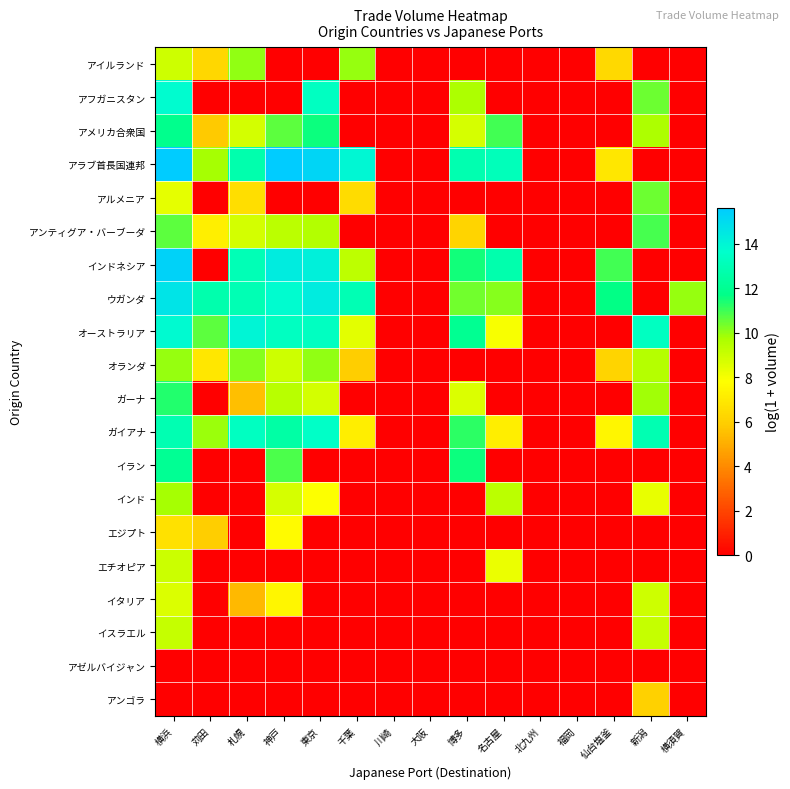

Reading right to left, extract all data points from this chart.

アイルランド: 横須賀=0.0	新潟=0.0	仙台塩釜=6.4	福岡=0.0	北九州=0.0	名古屋=0.0	博多=0.0	大阪=0.0	川崎=0.0	千葉=10.0	東京=0.0	神戸=0.0	札幌=10.0	苅田=6.3	横浜=8.9
アフガニスタン: 横須賀=0.0	新潟=10.5	仙台塩釜=0.0	福岡=0.0	北九州=0.0	名古屋=0.0	博多=9.7	大阪=0.0	川崎=0.0	千葉=0.0	東京=13.3	神戸=0.0	札幌=0.0	苅田=0.0	横浜=13.7
アメリカ合衆国: 横須賀=0.0	新潟=9.6	仙台塩釜=0.0	福岡=0.0	北九州=0.0	名古屋=10.9	博多=8.8	大阪=0.0	川崎=0.0	千葉=0.0	東京=11.6	神戸=10.7	札幌=8.8	苅田=5.8	横浜=11.8
アラブ首長国連邦: 横須賀=0.0	新潟=0.0	仙台塩釜=6.9	福岡=0.0	北九州=0.0	名古屋=13.2	博多=12.9	大阪=0.0	川崎=0.0	千葉=14.0	東京=15.2	神戸=15.6	札幌=12.8	苅田=9.8	横浜=15.6
アルメニア: 横須賀=0.0	新潟=10.5	仙台塩釜=0.0	福岡=0.0	北九州=0.0	名古屋=0.0	博多=0.0	大阪=0.0	川崎=0.0	千葉=6.5	東京=0.0	神戸=0.0	札幌=6.6	苅田=0.0	横浜=8.4
アンティグア・バーブーダ: 横須賀=0.0	新潟=10.9	仙台塩釜=0.0	福岡=0.0	北九州=0.0	名古屋=0.0	博多=6.2	大阪=0.0	川崎=0.0	千葉=0.0	東京=9.6	神戸=9.3	札幌=8.8	苅田=7.2	横浜=10.6
インドネシア: 横須賀=0.0	新潟=0.0	仙台塩釜=11.0	福岡=0.0	北九州=0.0	名古屋=12.8	博多=11.5	大阪=0.0	川崎=0.0	千葉=9.3	東京=14.2	神戸=14.4	札幌=13.0	苅田=0.0	横浜=15.3
ウガンダ: 横須賀=10.0	新潟=0.0	仙台塩釜=11.7	福岡=0.0	北九州=0.0	名古屋=10.2	博多=10.4	大阪=0.0	川崎=0.0	千葉=13.0	東京=14.4	神戸=13.8	札幌=13.0	苅田=12.8	横浜=14.7
オーストラリア: 横須賀=0.0	新潟=13.3	仙台塩釜=0.0	福岡=0.0	北九州=0.0	名古屋=8.0	博多=12.0	大阪=0.0	川崎=0.0	千葉=8.5	東京=13.3	神戸=13.3	札幌=14.0	苅田=10.7	横浜=13.8
オランダ: 横須賀=0.0	新潟=9.5	仙台塩釜=6.2	福岡=0.0	北九州=0.0	名古屋=0.0	博多=0.0	大阪=0.0	川崎=0.0	千葉=5.9	東京=10.0	神戸=9.0	札幌=10.1	苅田=6.9	横浜=10.0
ガーナ: 横須賀=0.0	新潟=9.8	仙台塩釜=0.0	福岡=0.0	北九州=0.0	名古屋=0.0	博多=8.6	大阪=0.0	川崎=0.0	千葉=0.0	東京=8.8	神戸=9.4	札幌=5.5	苅田=0.0	横浜=11.3
ガイアナ: 横須賀=0.0	新潟=12.9	仙台塩釜=7.5	福岡=0.0	北九州=0.0	名古屋=7.2	博多=11.2	大阪=0.0	川崎=0.0	千葉=7.2	東京=13.5	神戸=12.6	札幌=13.3	苅田=9.9	横浜=12.9
イラン: 横須賀=0.0	新潟=0.0	仙台塩釜=0.0	福岡=0.0	北九州=0.0	名古屋=0.0	博多=11.5	大阪=0.0	川崎=0.0	千葉=0.0	東京=0.0	神戸=10.8	札幌=0.0	苅田=0.0	横浜=12.1
インド: 横須賀=0.0	新潟=8.3	仙台塩釜=0.0	福岡=0.0	北九州=0.0	名古屋=9.3	博多=0.0	大阪=0.0	川崎=0.0	千葉=0.0	東京=7.8	神戸=8.8	札幌=0.0	苅田=0.0	横浜=9.8
エジプト: 横須賀=0.0	新潟=0.0	仙台塩釜=0.0	福岡=0.0	北九州=0.0	名古屋=0.0	博多=0.0	大阪=0.0	川崎=0.0	千葉=0.0	東京=0.0	神戸=7.7	札幌=0.0	苅田=5.9	横浜=6.7
エチオピア: 横須賀=0.0	新潟=0.0	仙台塩釜=0.0	福岡=0.0	北九州=0.0	名古屋=8.2	博多=0.0	大阪=0.0	川崎=0.0	千葉=0.0	東京=0.0	神戸=0.0	札幌=0.0	苅田=0.0	横浜=9.0
イタリア: 横須賀=0.0	新潟=8.9	仙台塩釜=0.0	福岡=0.0	北九州=0.0	名古屋=0.0	博多=0.0	大阪=0.0	川崎=0.0	千葉=0.0	東京=0.0	神戸=7.5	札幌=5.3	苅田=0.0	横浜=8.6
イスラエル: 横須賀=0.0	新潟=9.1	仙台塩釜=0.0	福岡=0.0	北九州=0.0	名古屋=0.0	博多=0.0	大阪=0.0	川崎=0.0	千葉=0.0	東京=0.0	神戸=0.0	札幌=0.0	苅田=0.0	横浜=9.1
アゼルバイジャン: 横須賀=0.0	新潟=0.0	仙台塩釜=0.0	福岡=0.0	北九州=0.0	名古屋=0.0	博多=0.0	大阪=0.0	川崎=0.0	千葉=0.0	東京=0.0	神戸=0.0	札幌=0.0	苅田=0.0	横浜=0.0
アンゴラ: 横須賀=0.0	新潟=6.0	仙台塩釜=0.0	福岡=0.0	北九州=0.0	名古屋=0.0	博多=0.0	大阪=0.0	川崎=0.0	千葉=0.0	東京=0.0	神戸=0.0	札幌=0.0	苅田=0.0	横浜=0.0